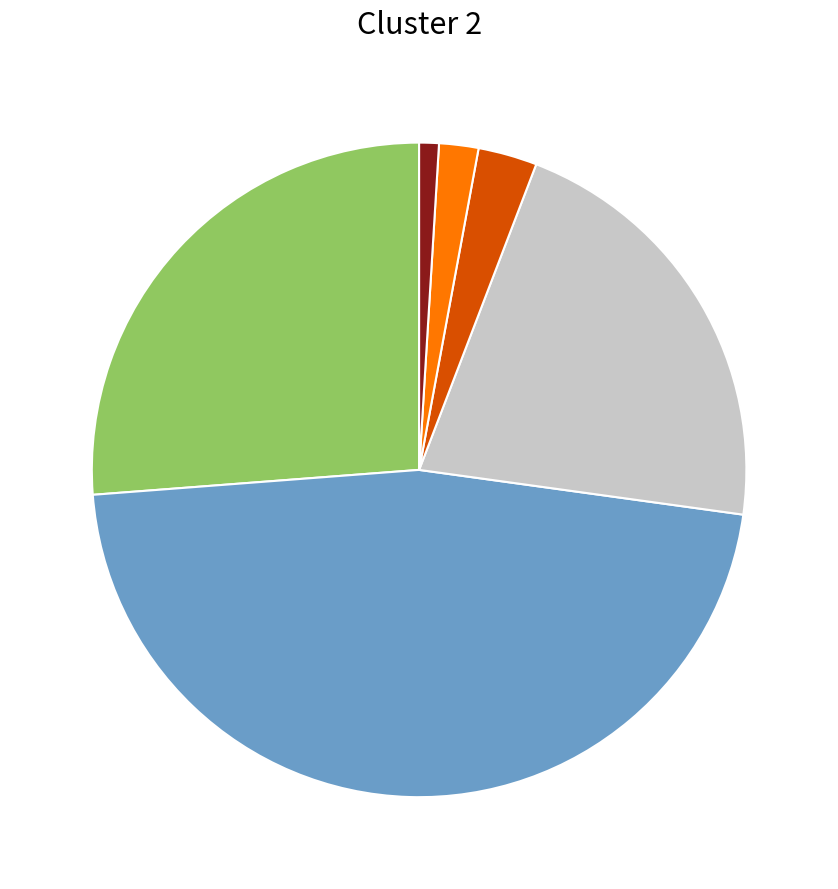

Does any single category account for the majority?

No